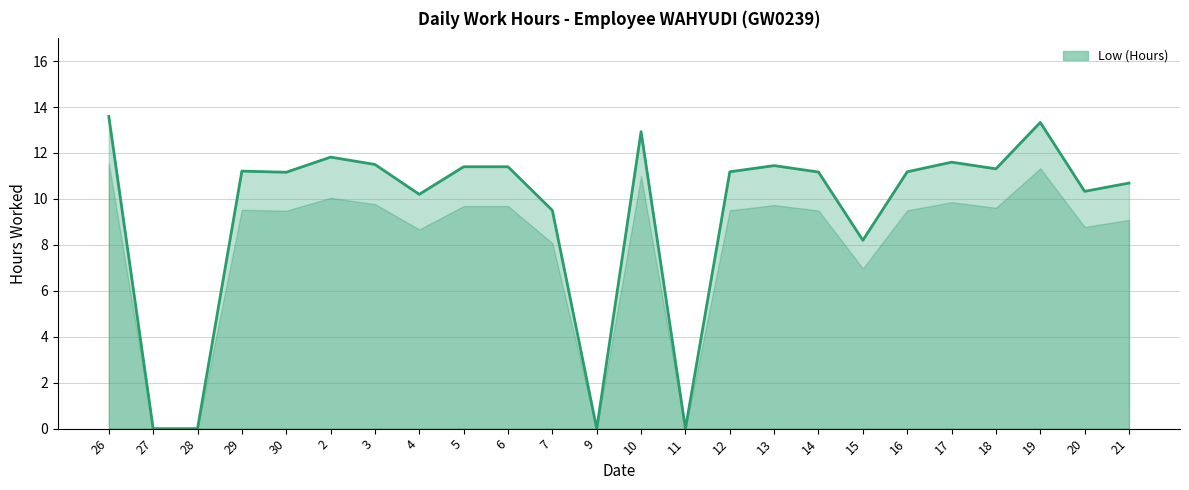

How many lines are shown in the chart?

1